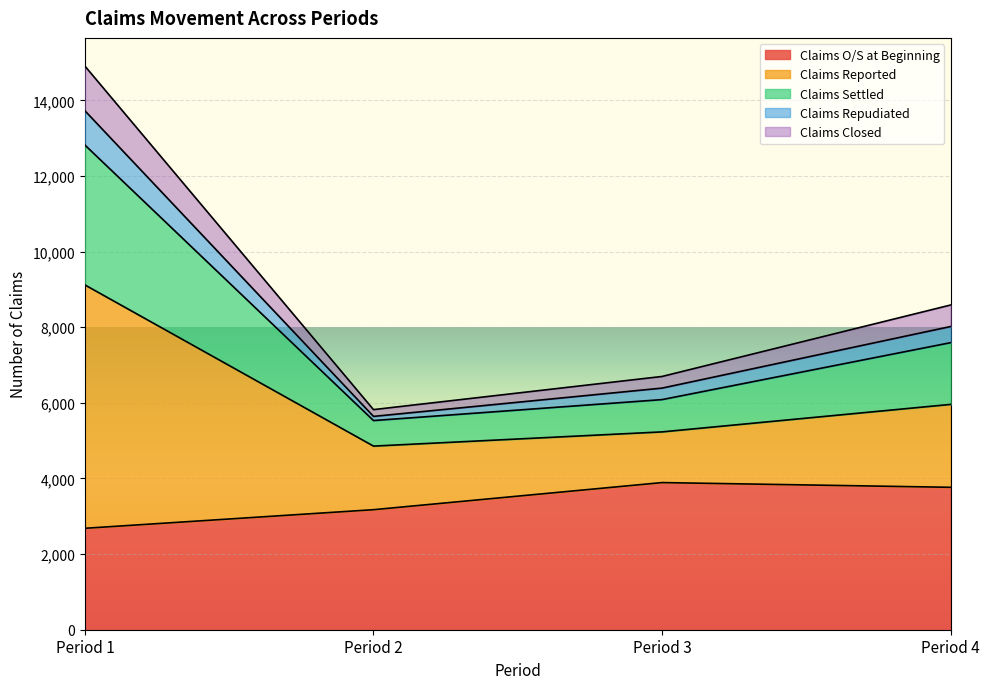

Which series changed the most between Period 3 and Period 4?

Claims Settled